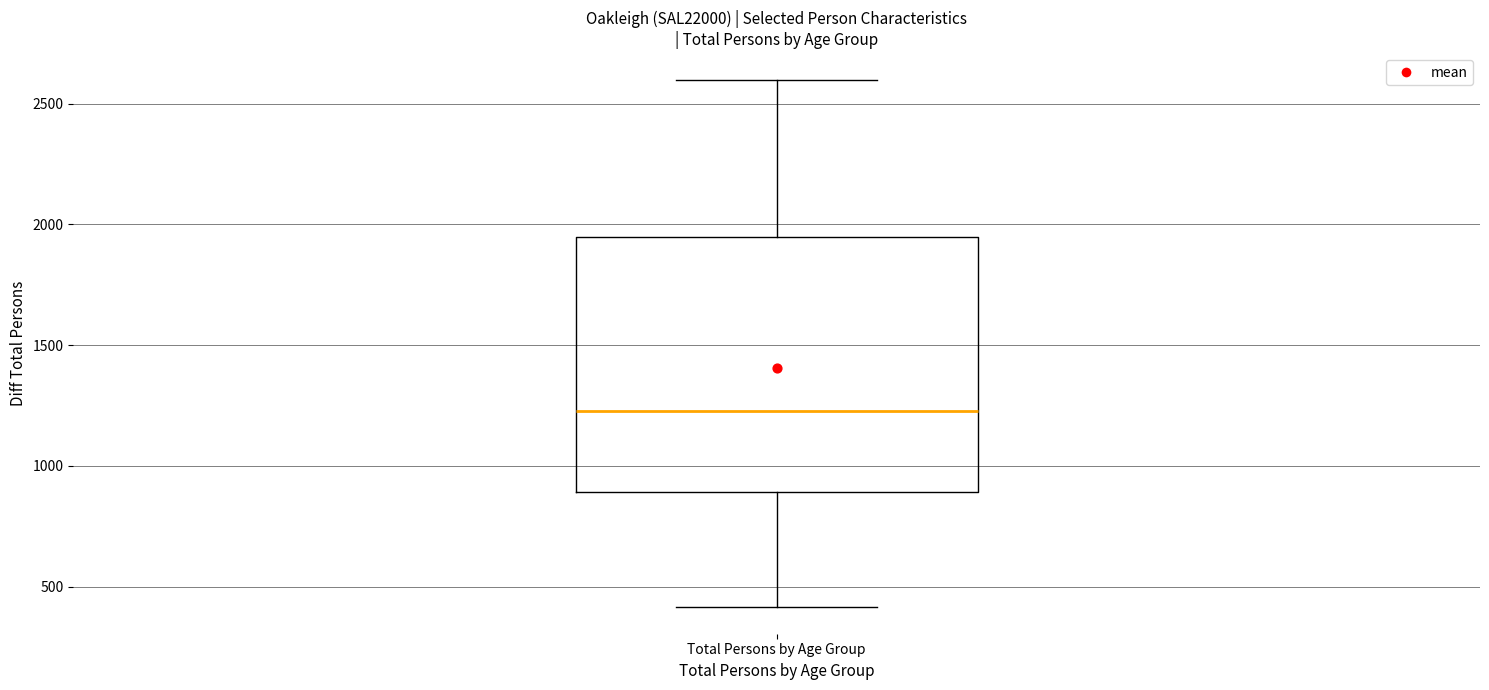

Read this box plot against the y-axis: the position of the median line, the range covered by the box, and the ends of both whiskers. The values are not printed on the chart, so give them approximately, as read against the axis.

median 1250, box 900 to 1950, whiskers 400 to 2600